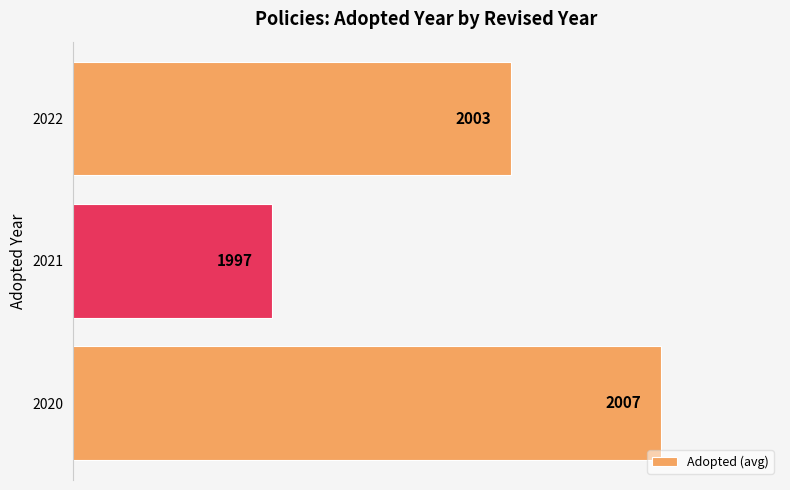

What value does the data have at 2021?

1997.0